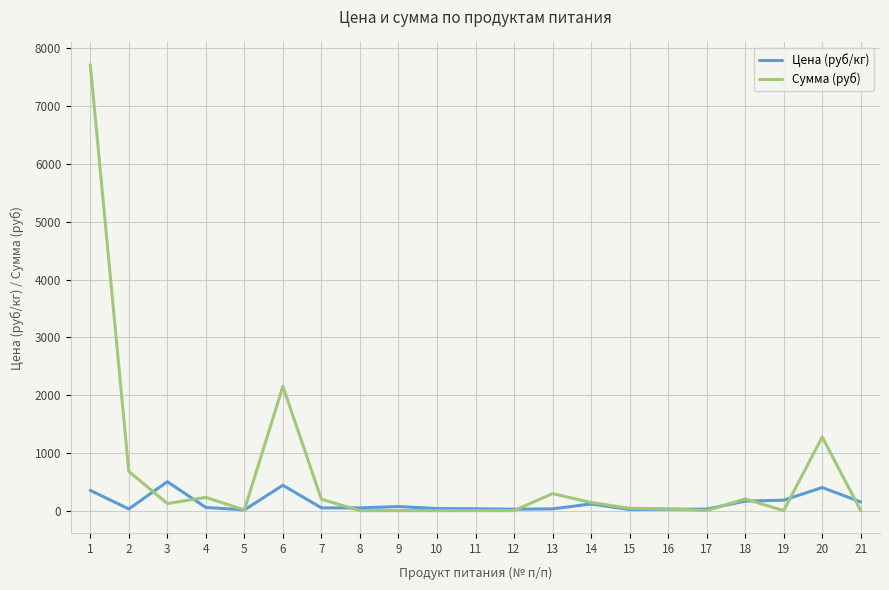

Which series has the largest range (max minus min)?

Сумма (руб)